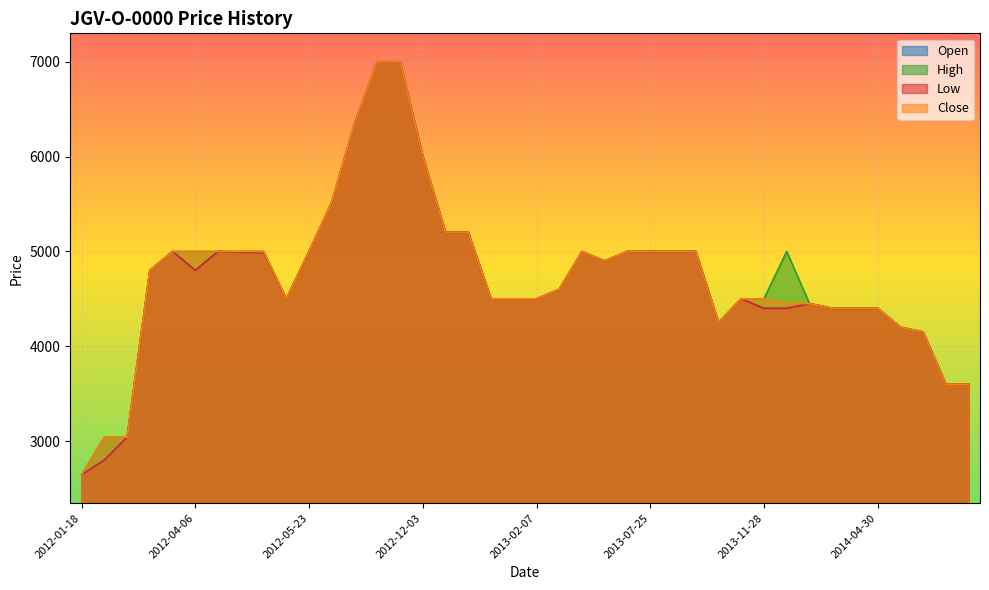

True or false: High and Close intersect in this chart.

False